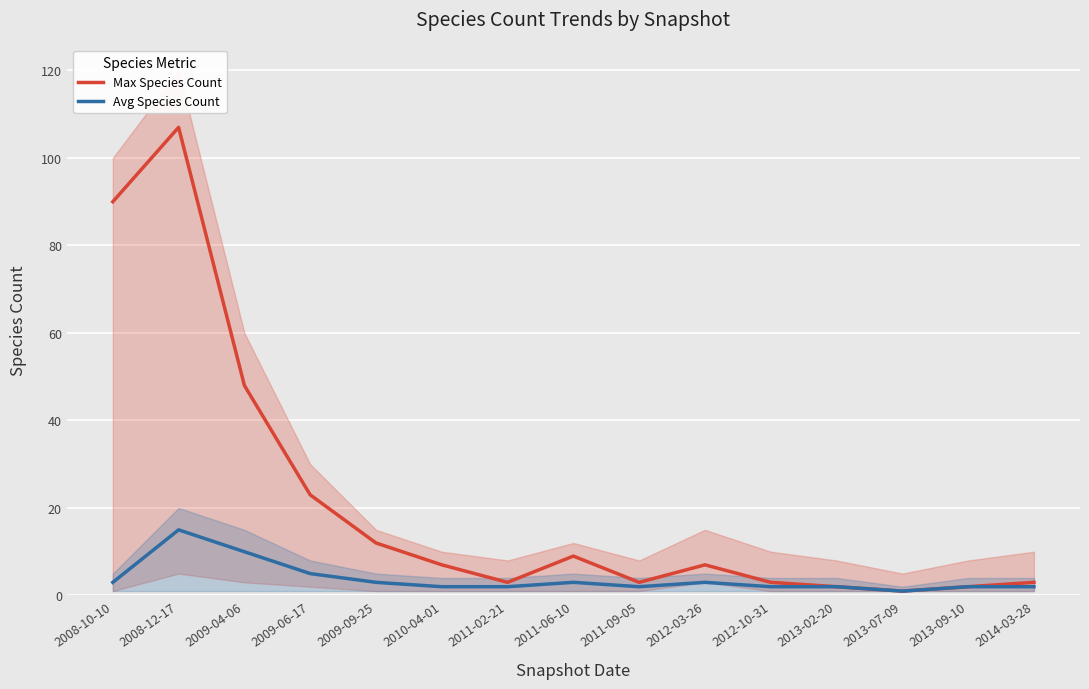

What is the sum of all Max Species Count values?

320